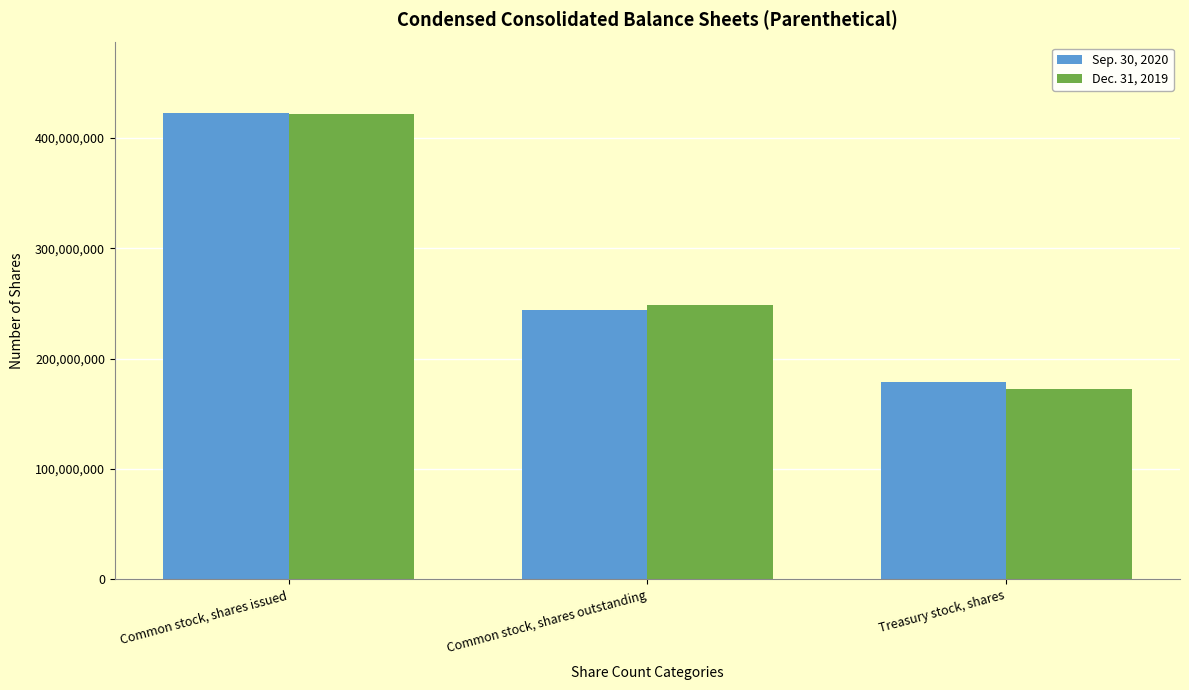

What is the total value across all series at Treasury stock, shares?

351788530